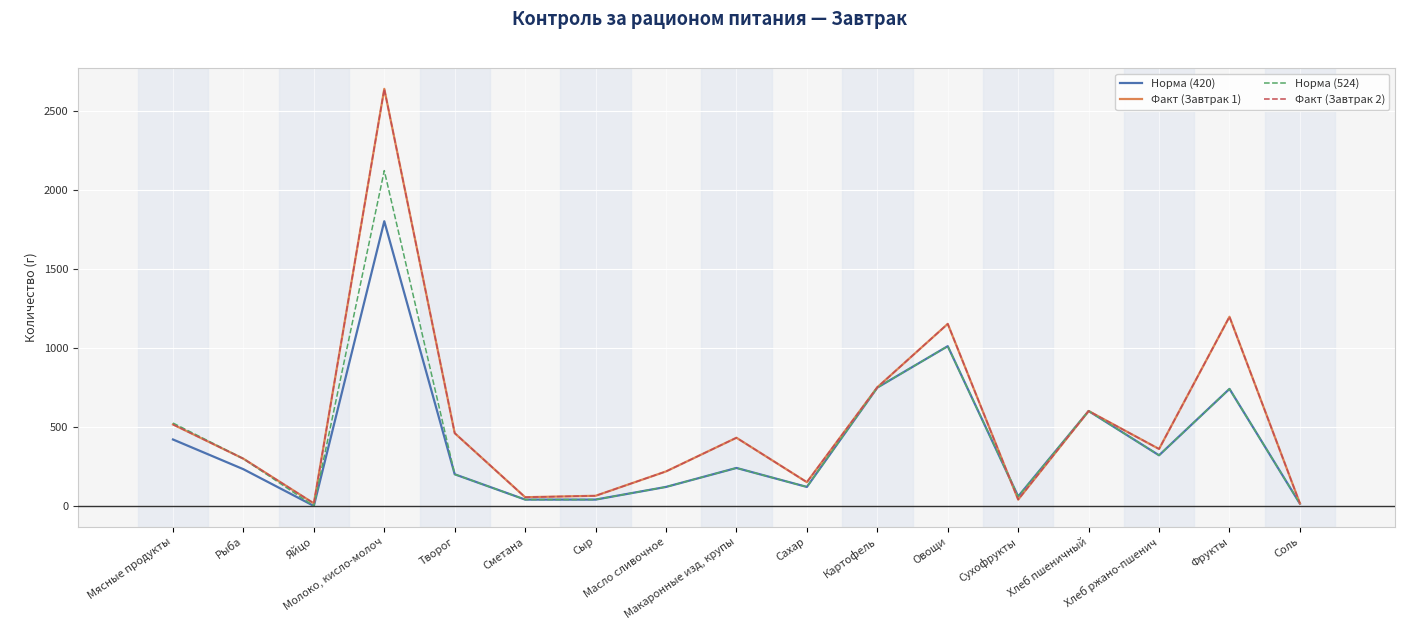

What value does the Факт (Завтрак 1) series have at Хлеб пшеничный?

600.0